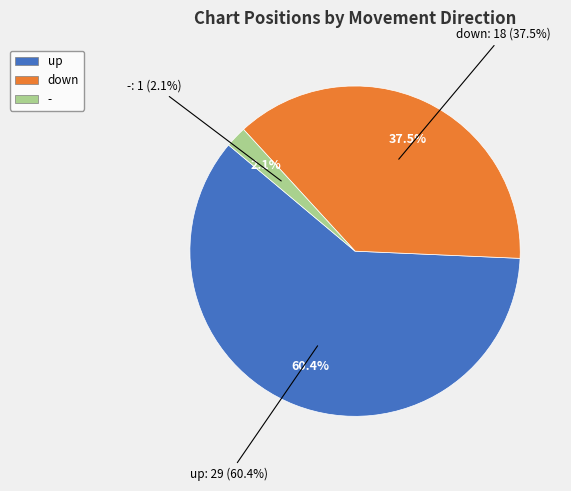

Does up account for over 50% of the chart?

Yes